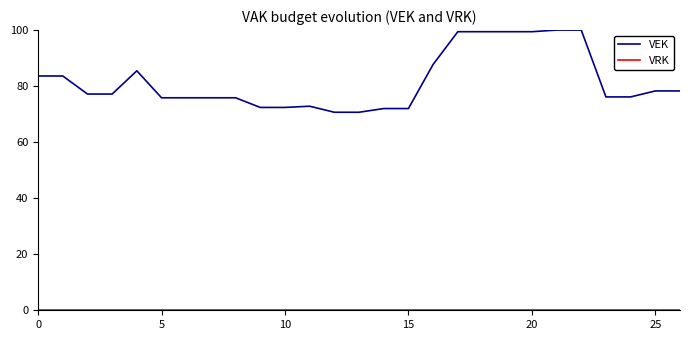

Which series has the largest range (max minus min)?

VEK